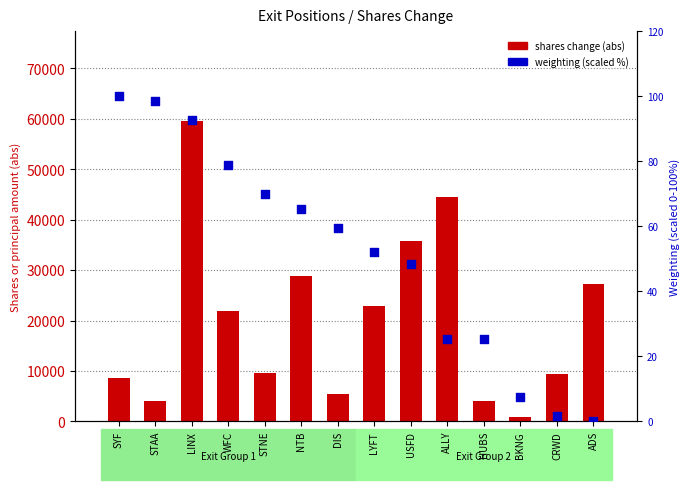

Which series reaches the minimum Y coordinate?

weighting (scaled %)